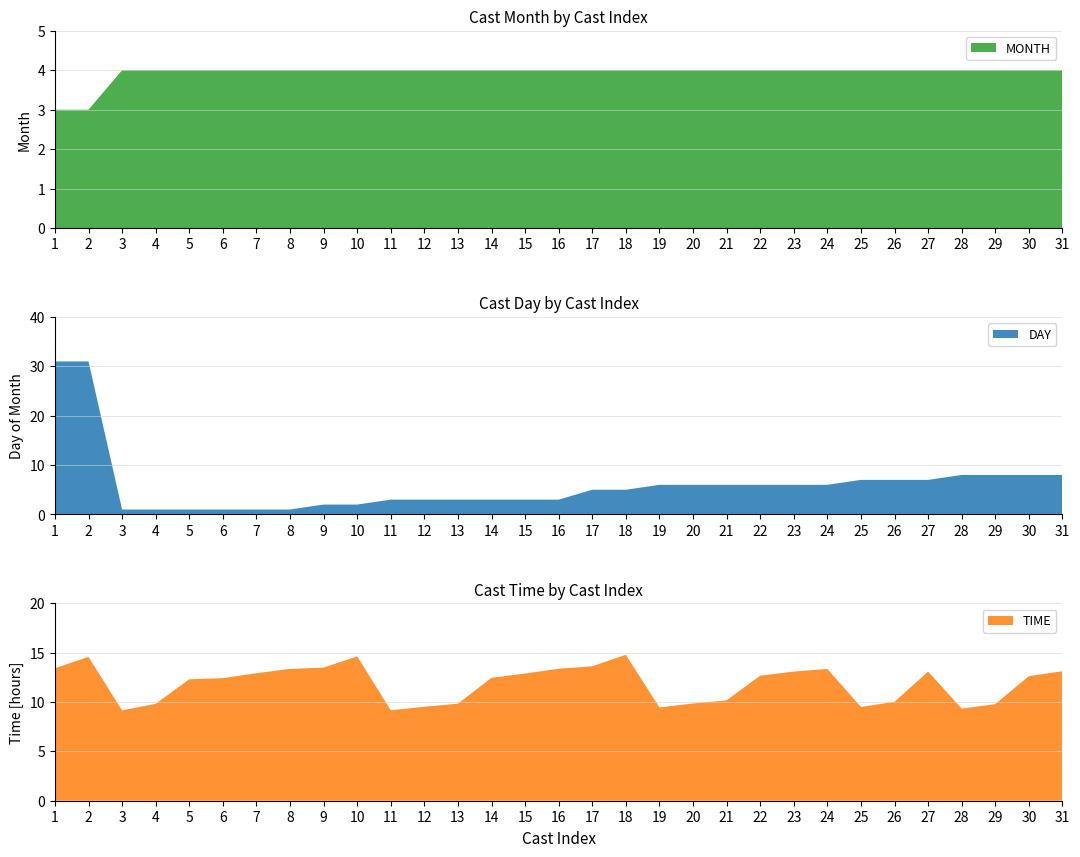

The MONTH series shows 4 at 31. True or false?

True